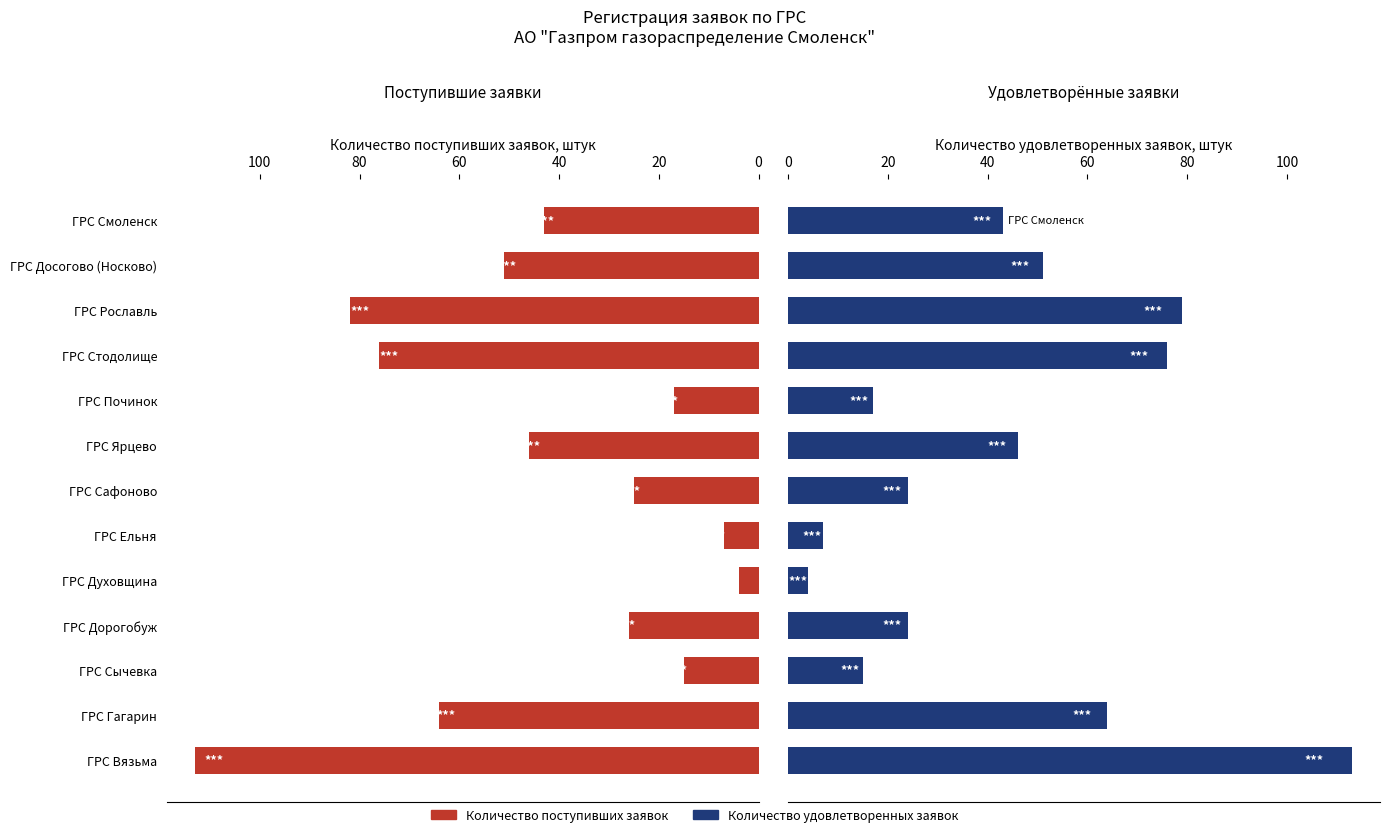

The value of Количество удовлетворенных заявок at ГРС Рославль is 140. True or false?

False